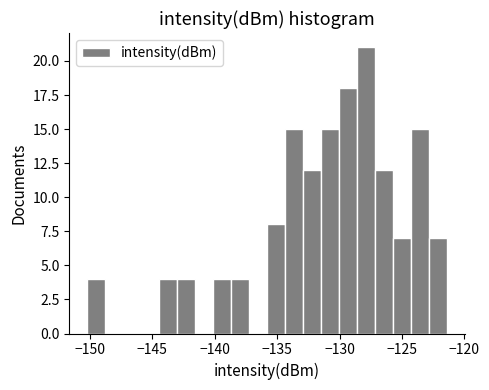

Around what value on the x-axis is the tallest bar? Give the approximate position of its centre, as read against the axis.

-128.0